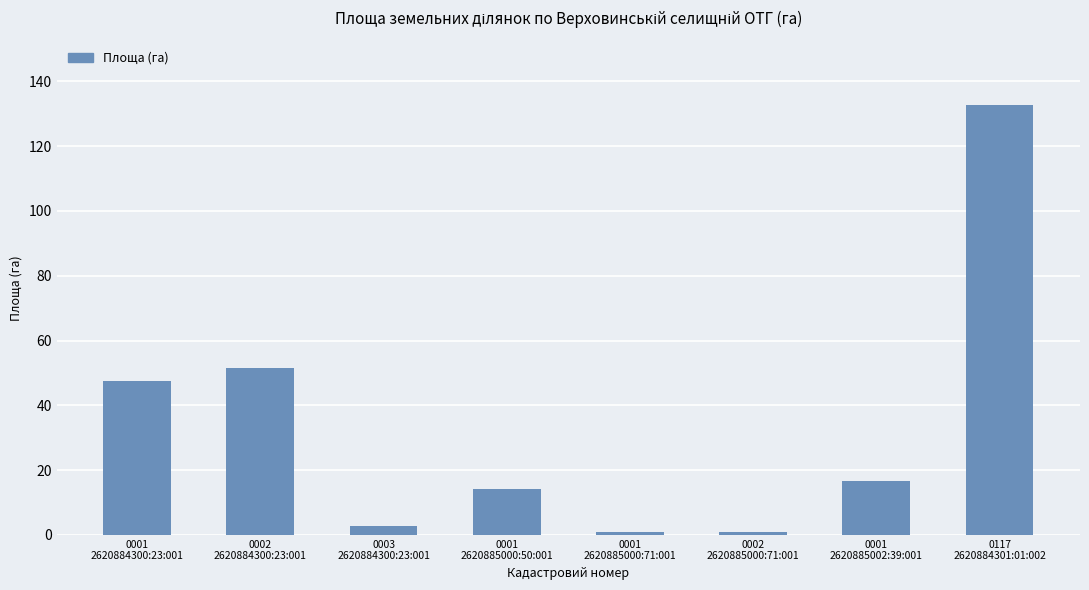

Are the bars horizontal?

No